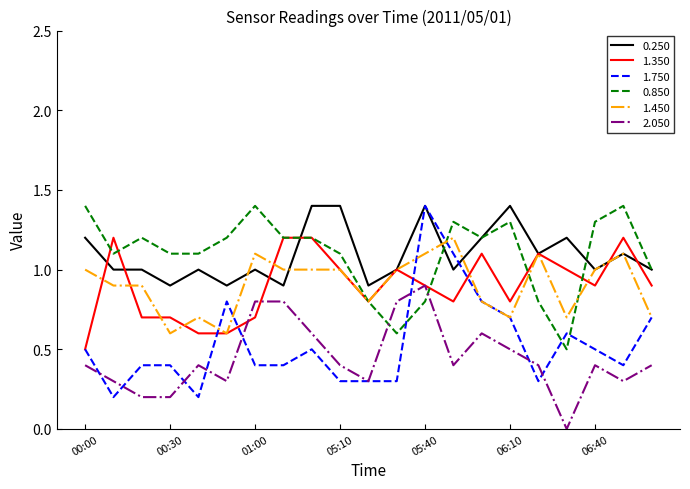

Does the chart display data point markers on the line(s)?

No